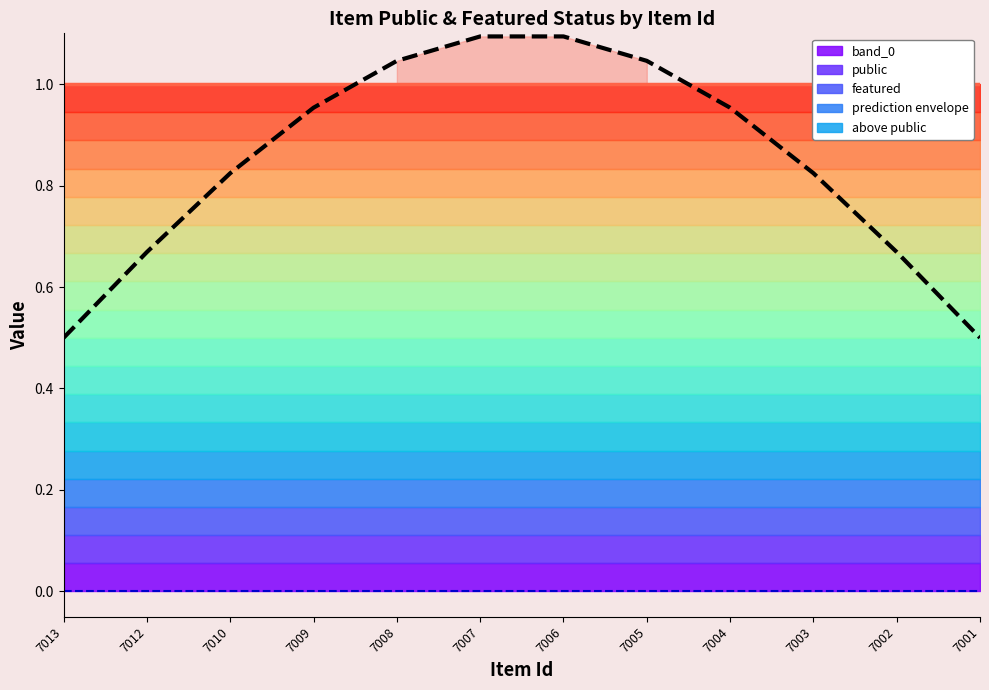

Reading left to right, what are all the values shown in this chart?

public: 7013=1.0	7012=1.0	7010=1.0	7009=1.0	7008=1.0	7007=1.0	7006=1.0	7005=1.0	7004=1.0	7003=1.0	7002=1.0	7001=1.0
featured: 7013=0.0	7012=0.0	7010=0.0	7009=0.0	7008=0.0	7007=0.0	7006=0.0	7005=0.0	7004=0.0	7003=0.0	7002=0.0	7001=0.0
prediction envelope: 7013=0.5	7012=0.7	7010=0.8	7009=1.0	7008=1.0	7007=1.1	7006=1.1	7005=1.0	7004=1.0	7003=0.8	7002=0.7	7001=0.5